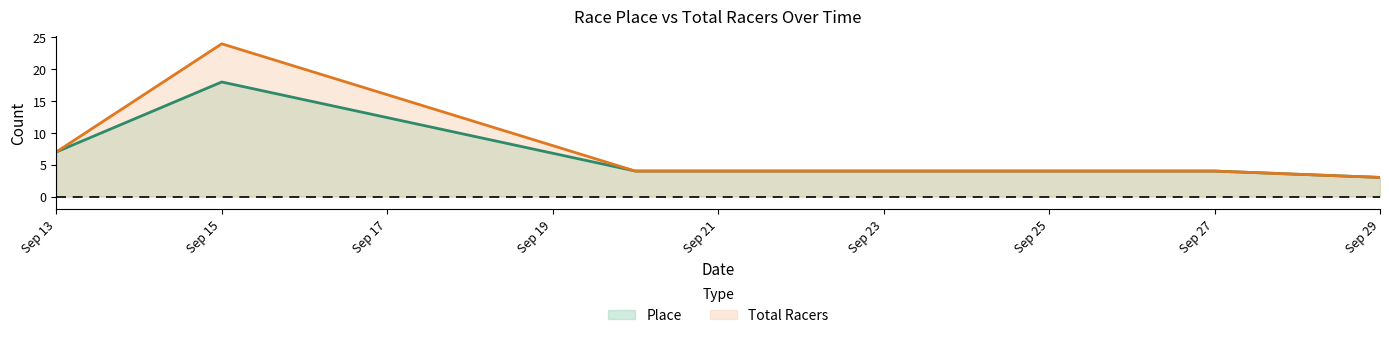

What is the difference between the highest and lowest values at Sep 15?

6